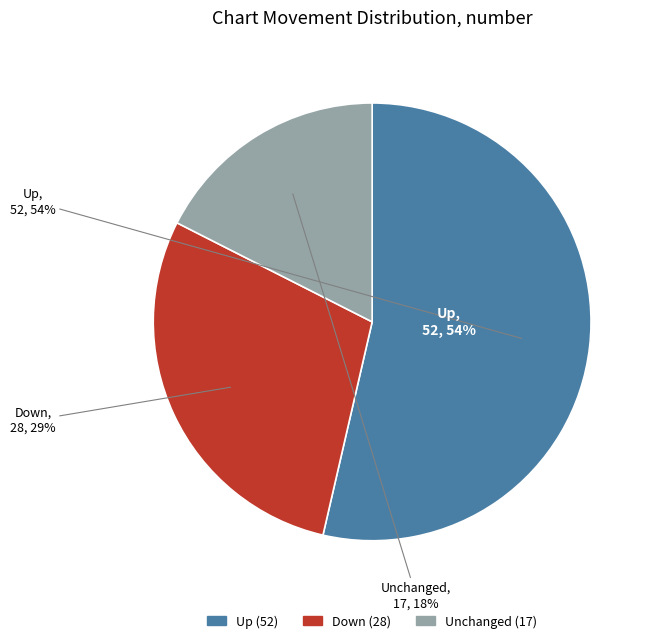

Which has a higher value, down or up?

up